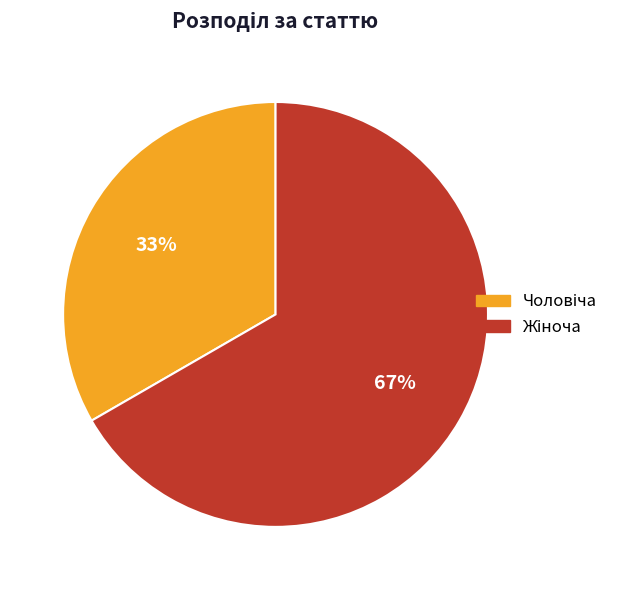

To the nearest percent, what is the average slice percentage?

50%